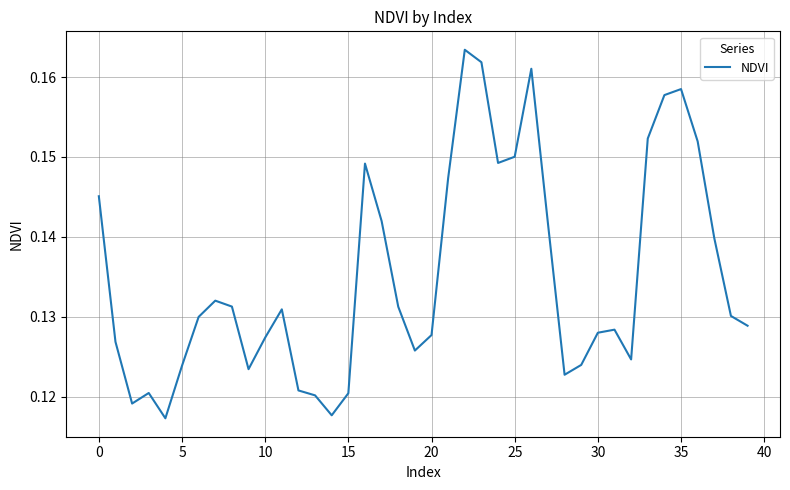

How many lines are shown in the chart?

1